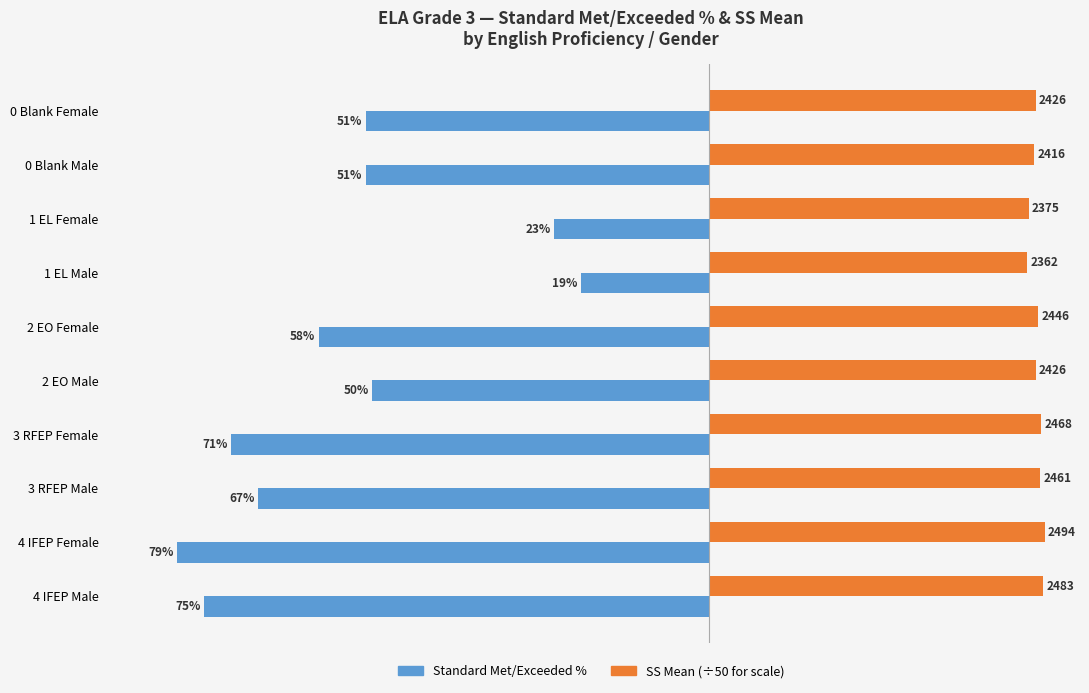

Count the number of data series in this chart.

2